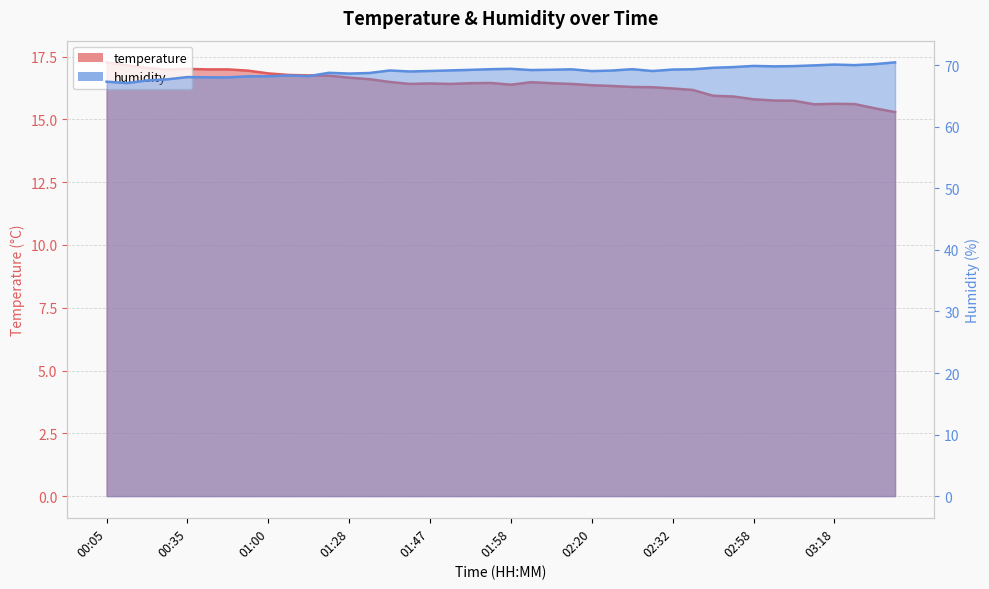

Which series has the largest total across all categories?

humidity